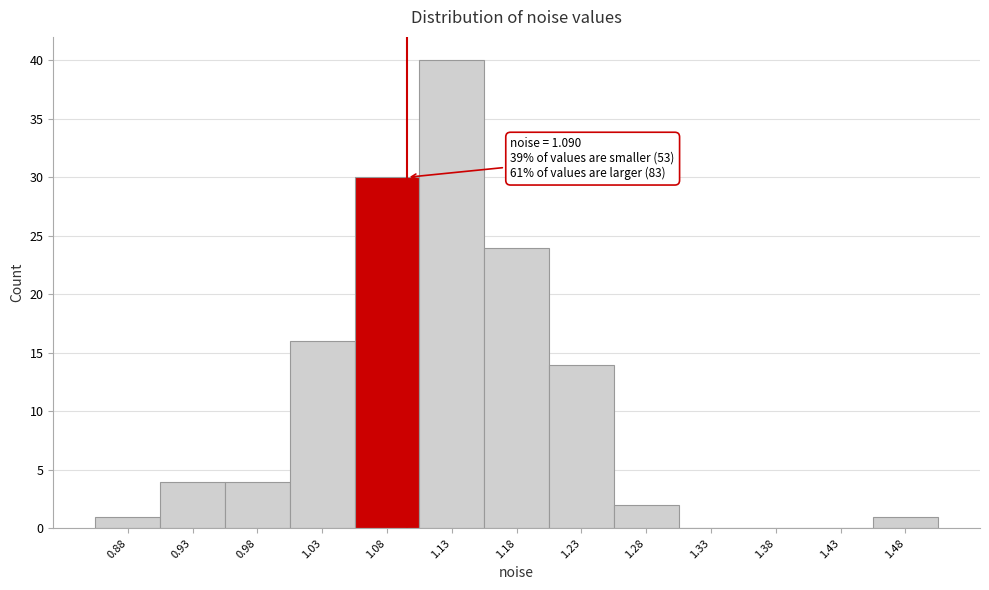

Over which range of the x-axis is the bar tallest?

1.10 to 1.15